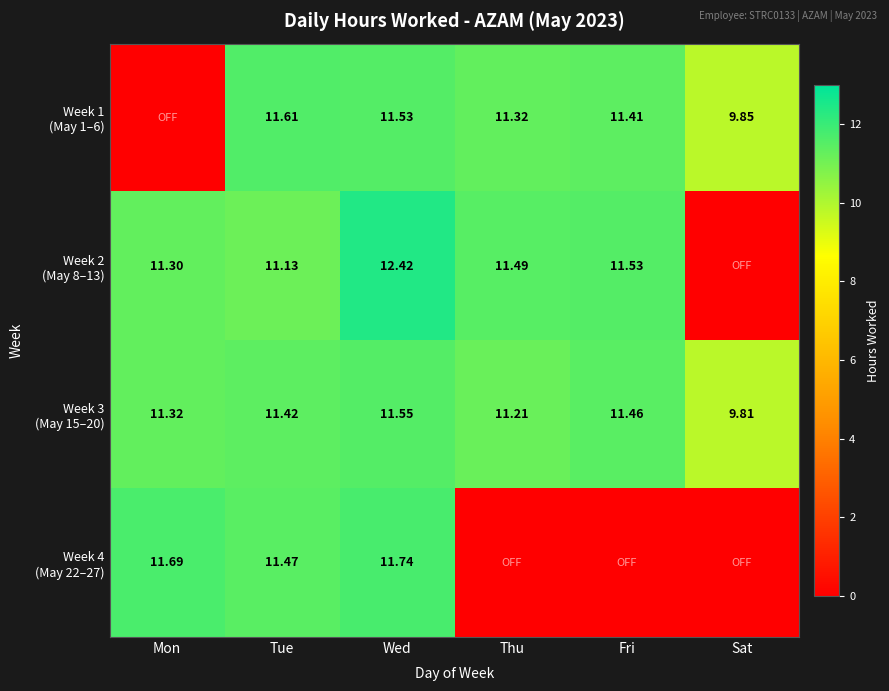

What is the maximum value shown in the chart?

12.4